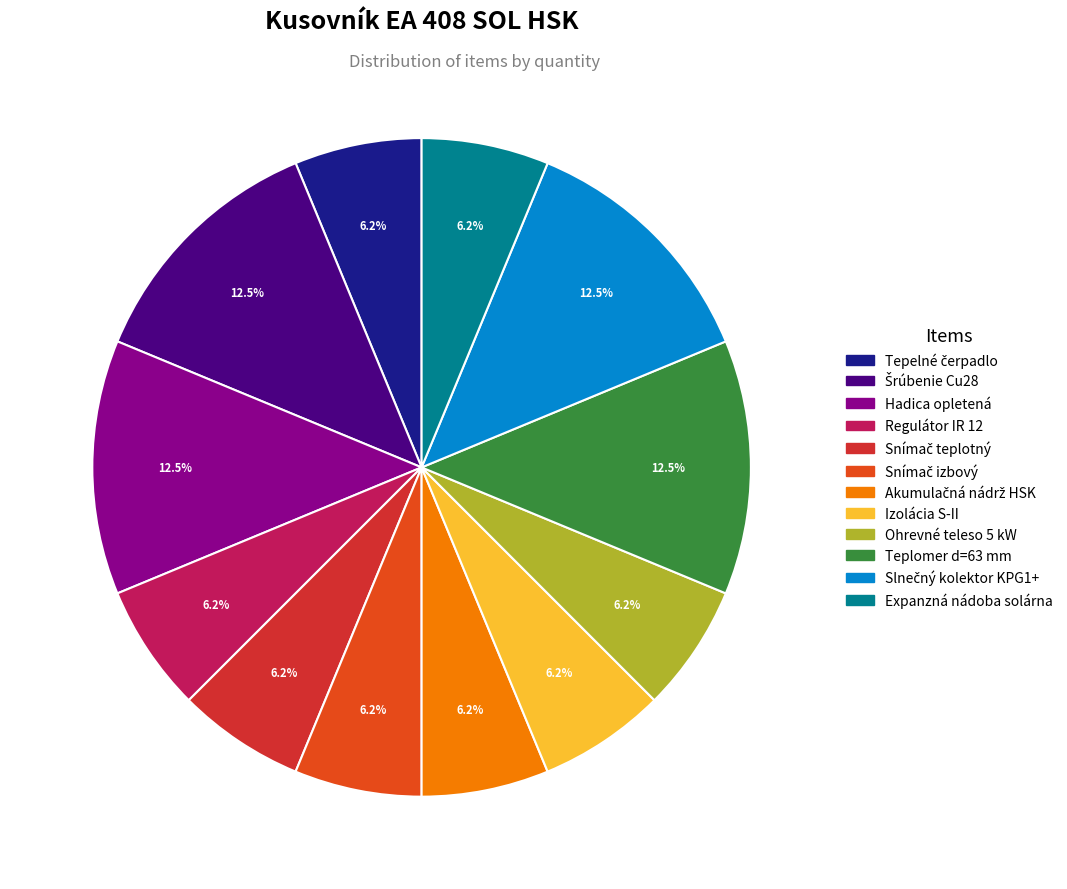

What is the largest slice in the pie chart?

Šrúbenie Cu28